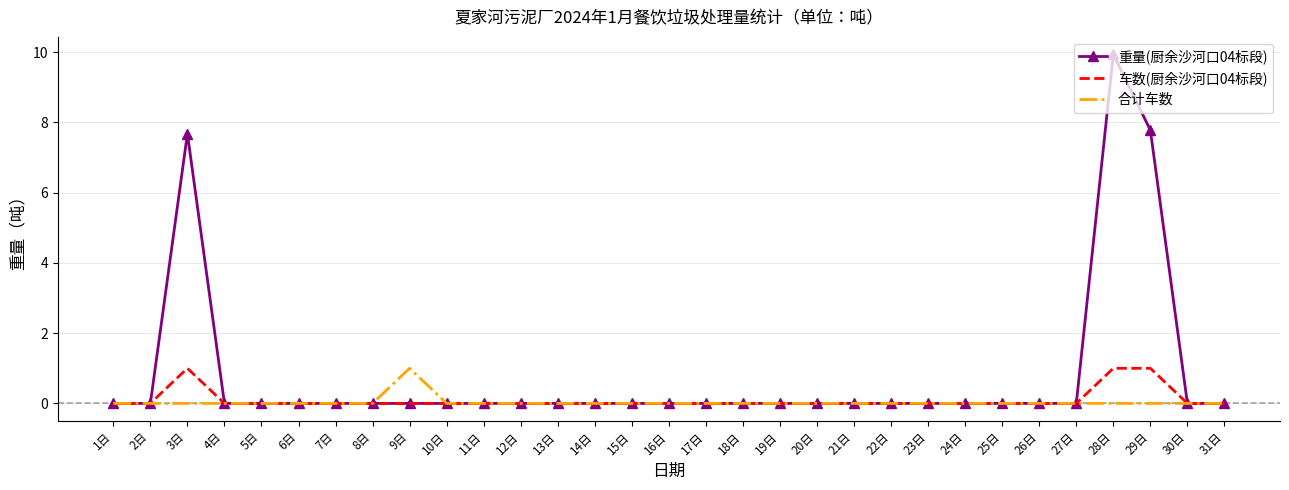

How many series are shown in this chart?

3